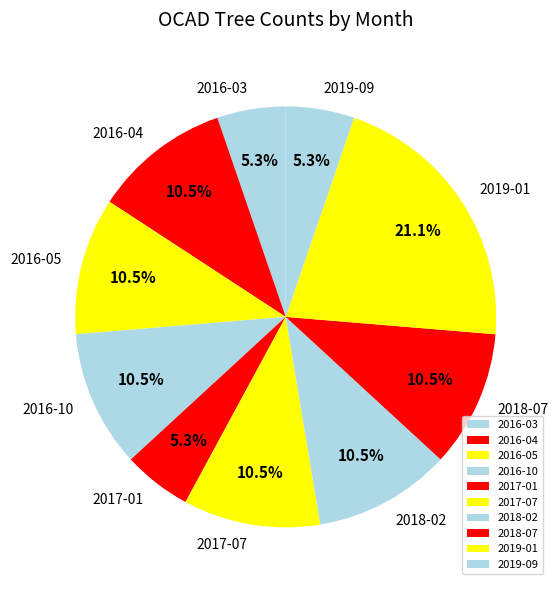

Which category has the biggest portion of the pie?

2019-01